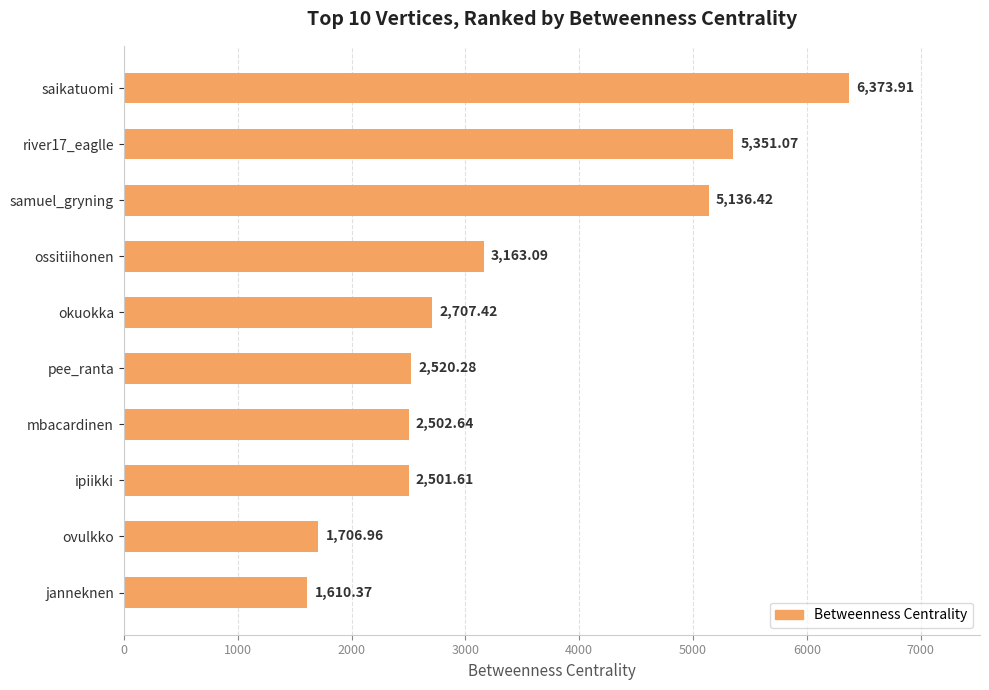

List the labels in order of value, largest first.

saikatuomi, river17_eaglle, samuel_gryning, ossitiihonen, okuokka, pee_ranta, mbacardinen, ipiikki, ovulkko, janneknen